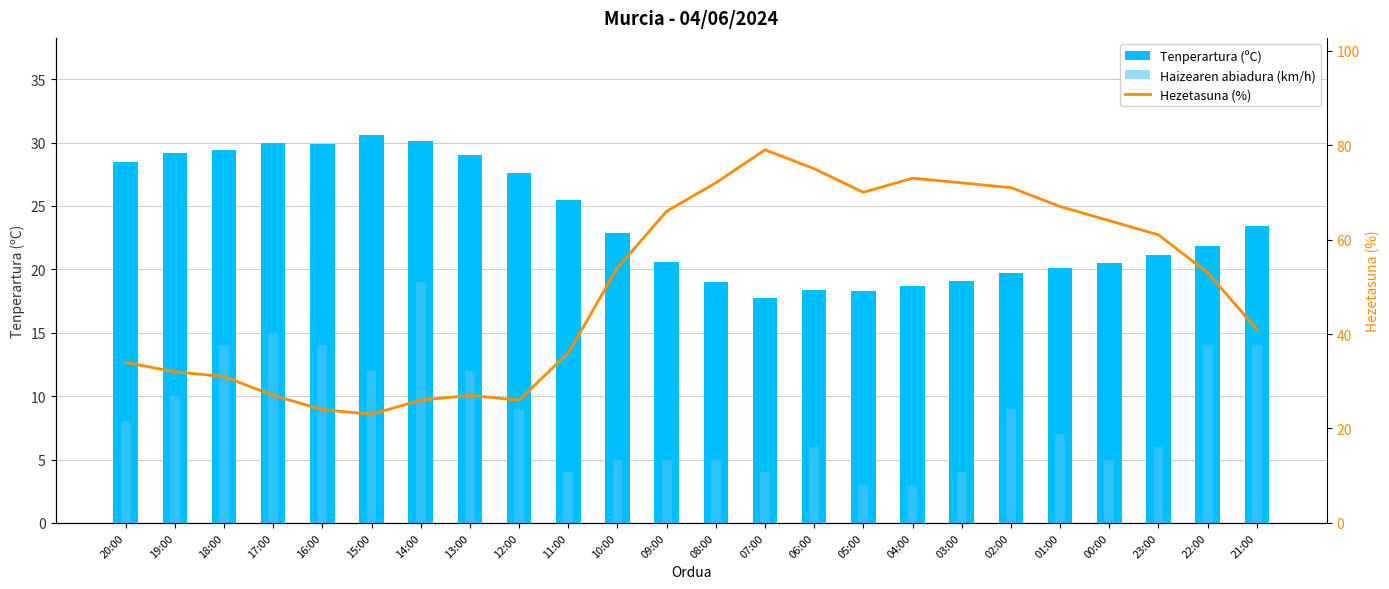

At which label is Tenperartura (ºC) closest to 24?

21:00